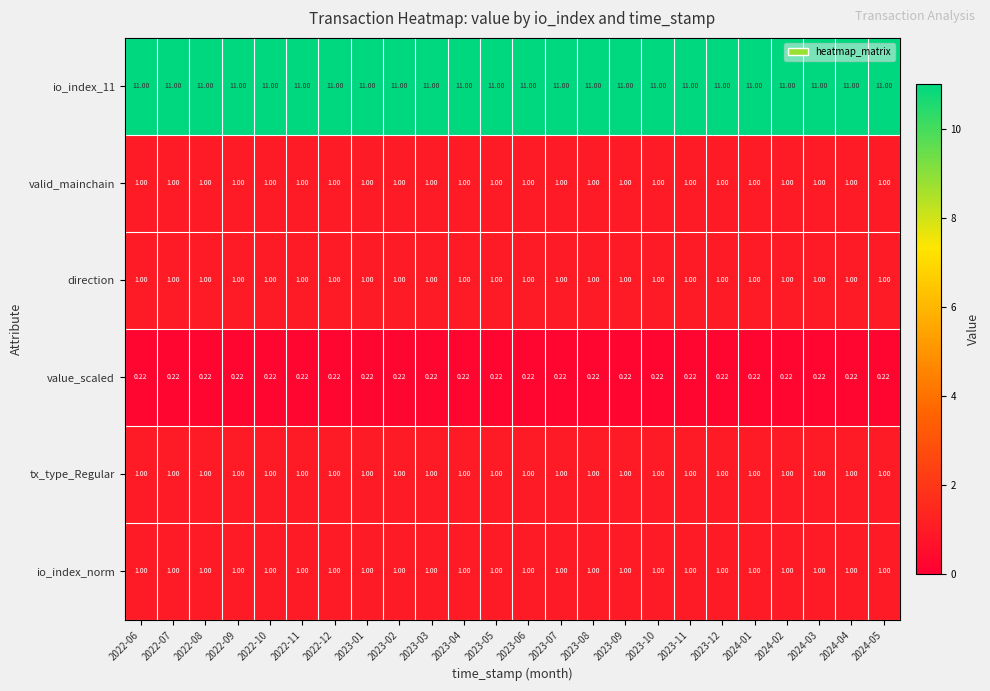

Is the value of valid_mainchain at 2023-05 greater than the value of io_index_11 at 2022-08?

No